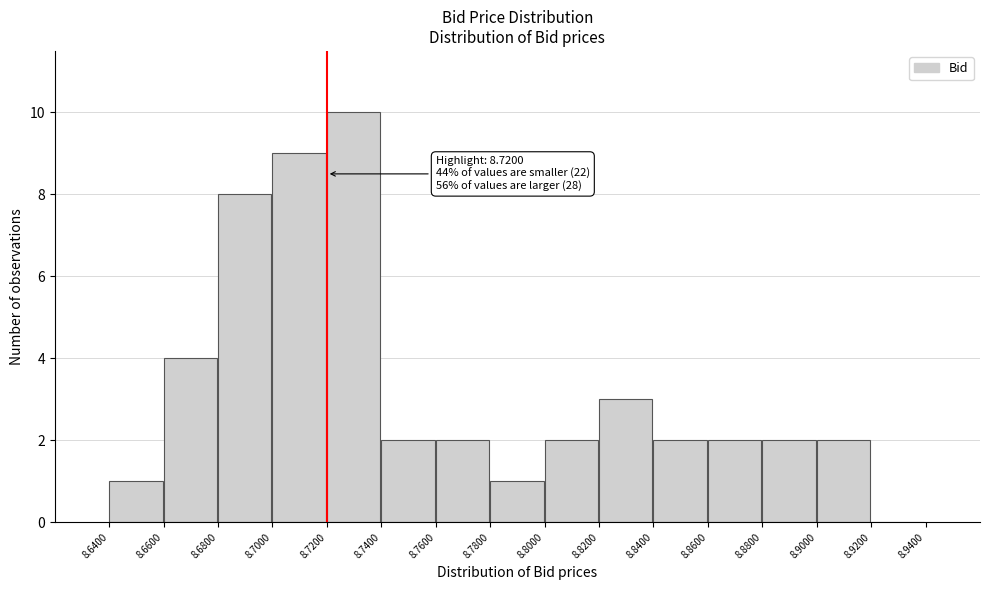

Over which range of the x-axis is the bar tallest?

8.7200 to 8.7400